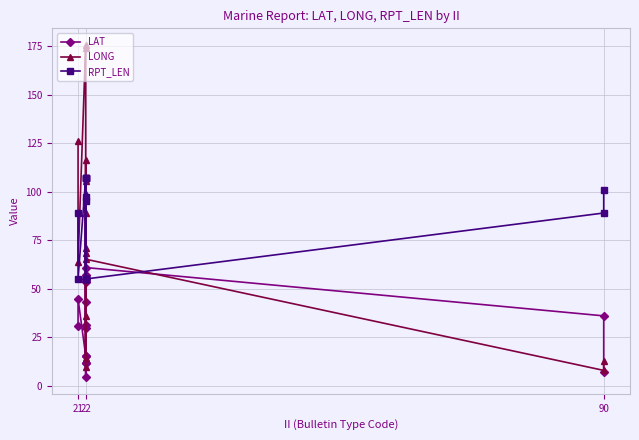

What is the spread (max minus min) of values at 22?

10.2